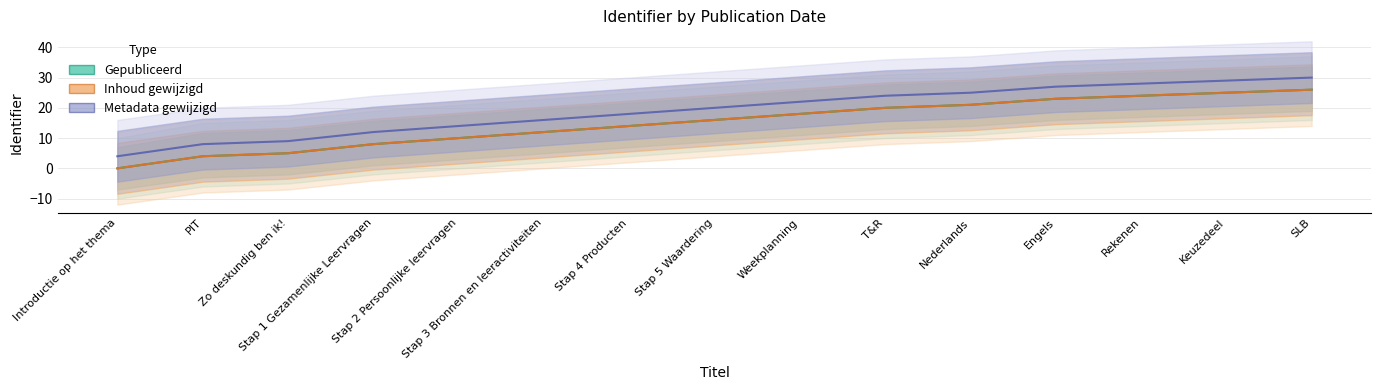

Which category has the highest value in the Inhoud gewijzigd series?

SLB